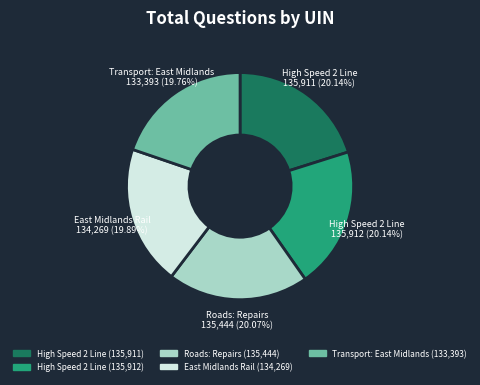

Is there any slice that represents more than half of the pie?

No